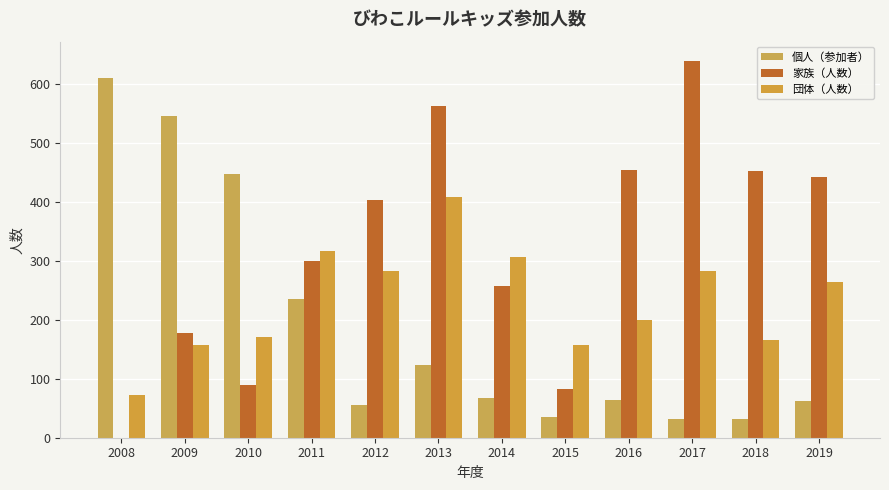

How many groups of bars are there?

12